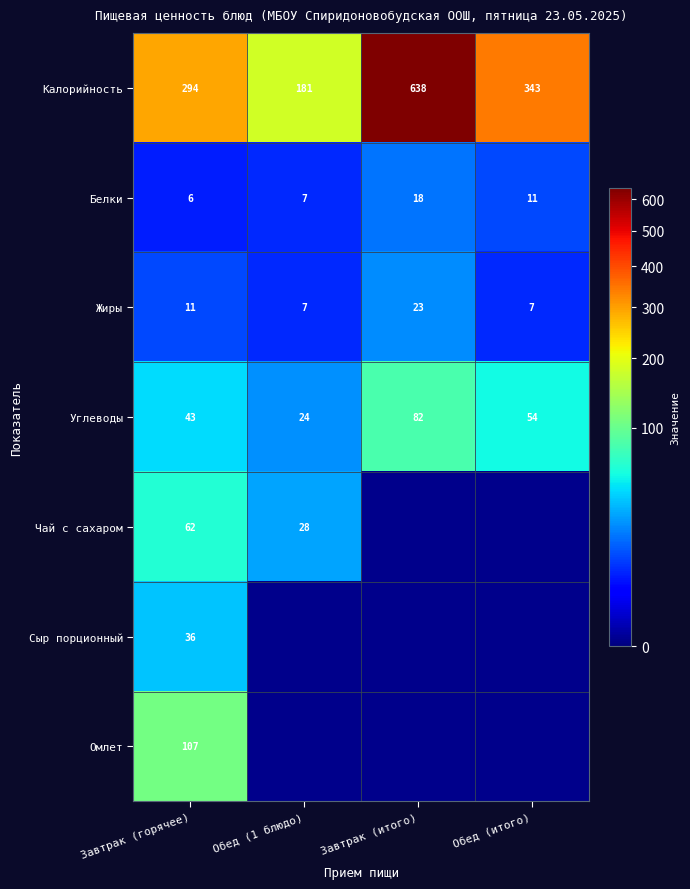

Read the Жиры value at Завтрак (итого), to the nearest 10.

20